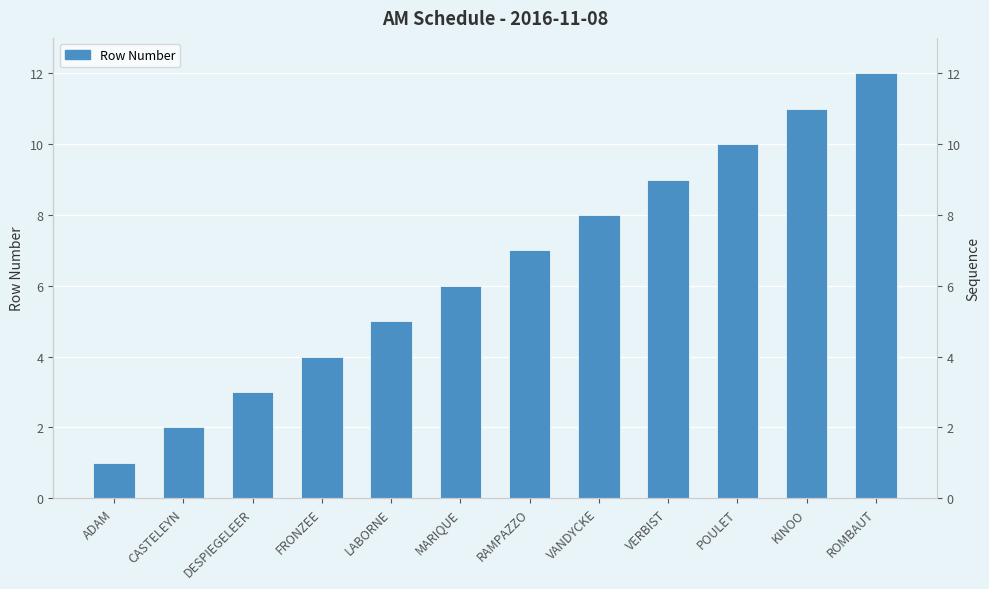

The chart shows a value of 6 at VERBIST. True or false?

False